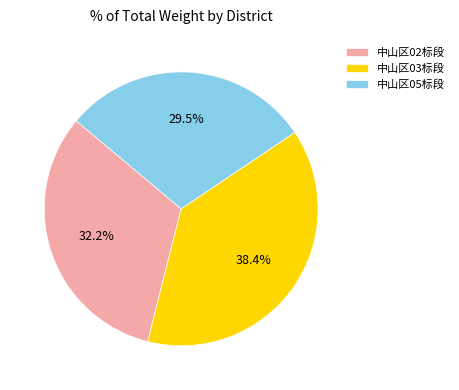

Count the number of slices in the pie.

3